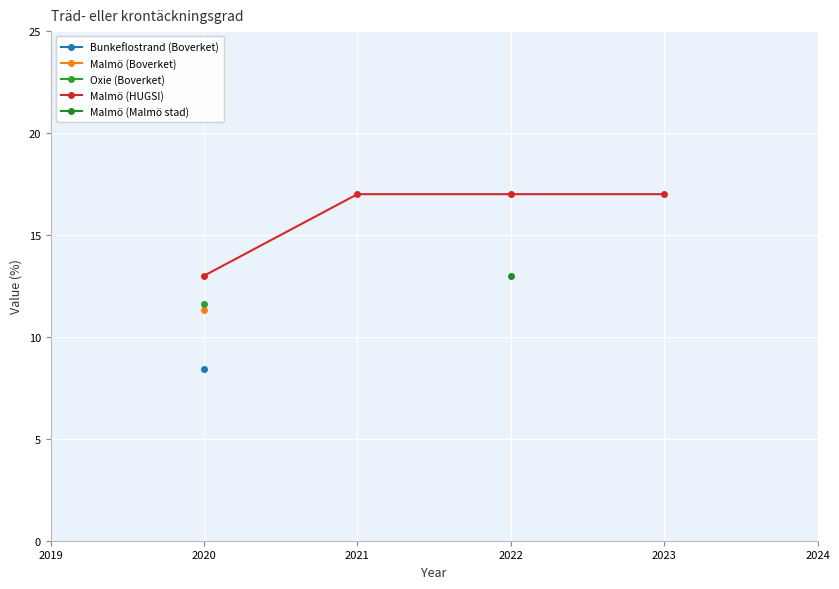

What is the lowest value of the Malmö (HUGSI) series?

13